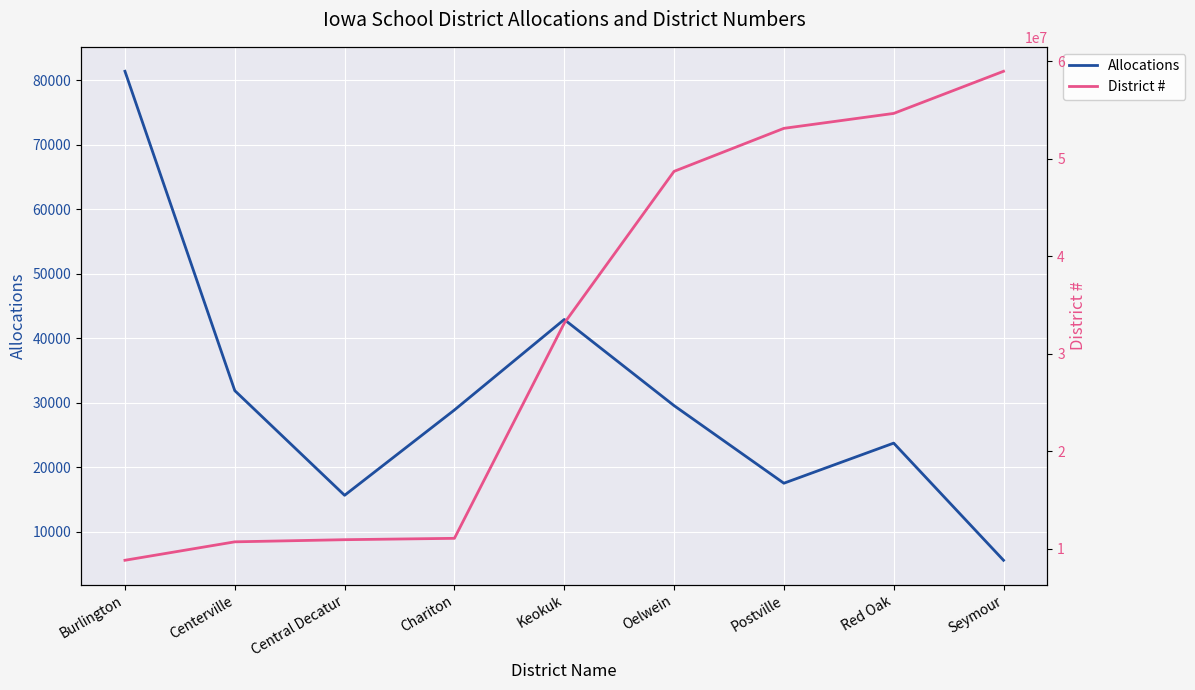

What is the sum of the District # values at Postville and Oelwein?

101790000